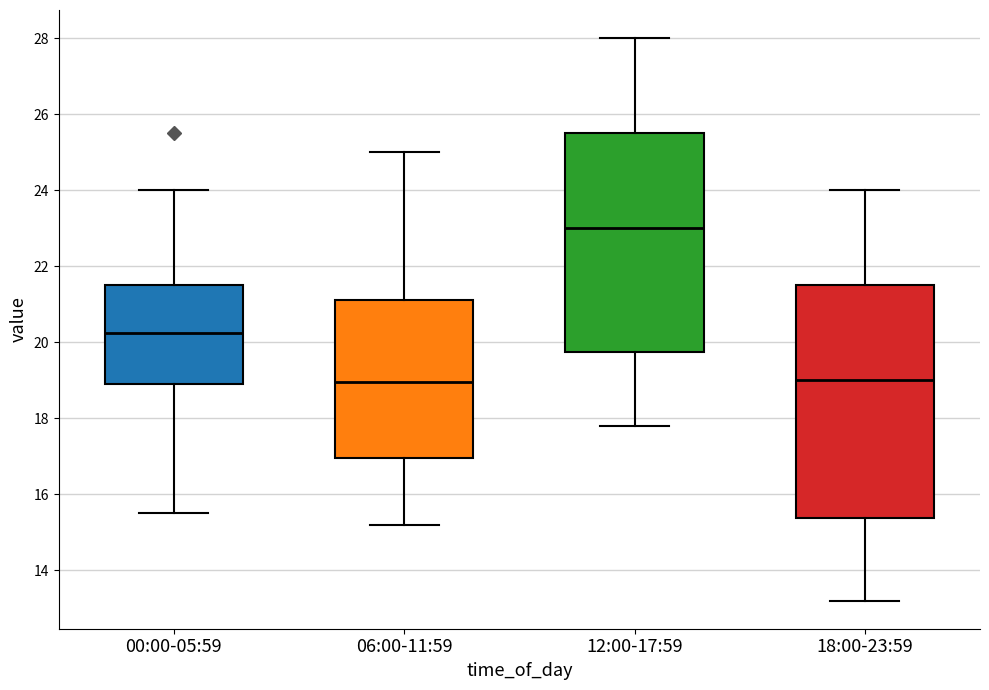

Comparing the boxes themselves (not the whiskers), which one is the tallest?

18:00-23:59